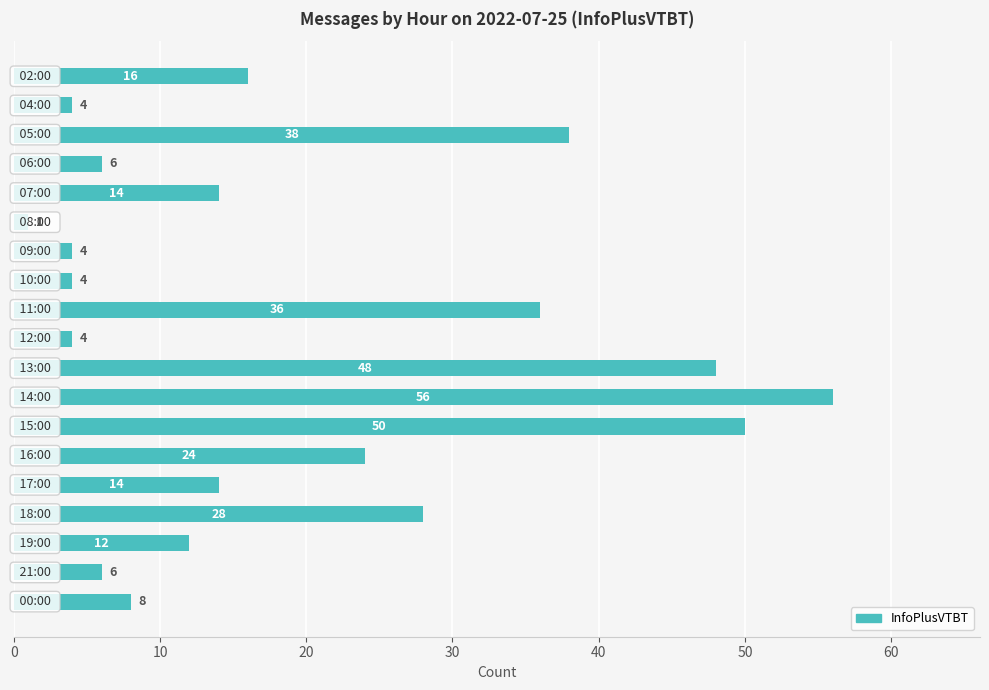

What is the value of the 3rd bar from the top?

38